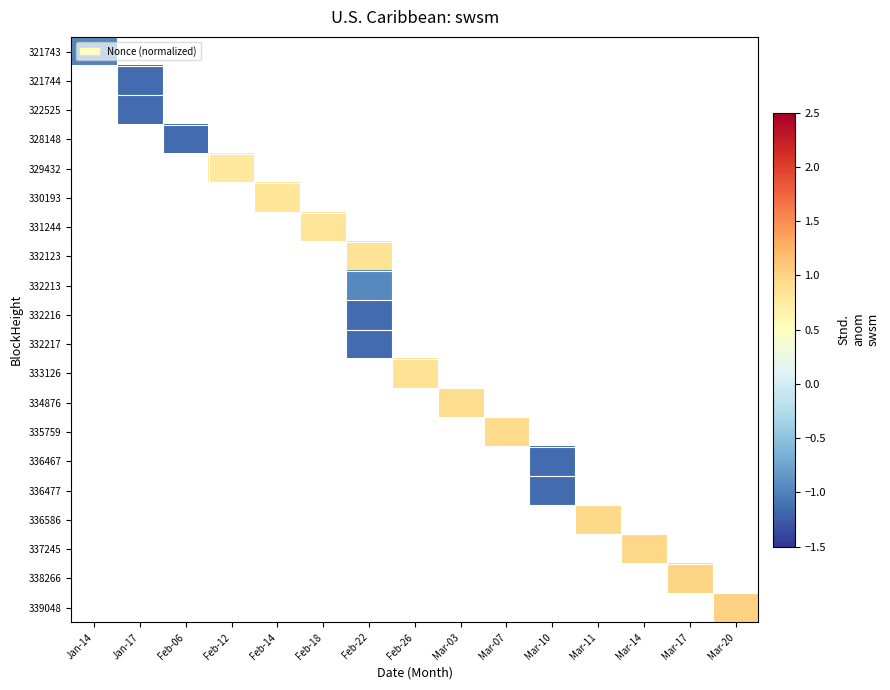

At Mar-10, list the series in order from largest to smallest.

336477, 336586, 337245, 338266, 339048, 321743, 321744, 322525, 328148, 329432, 330193, 331244, 332123, 332213, 332216, 332217, 333126, 334876, 335759, 336467